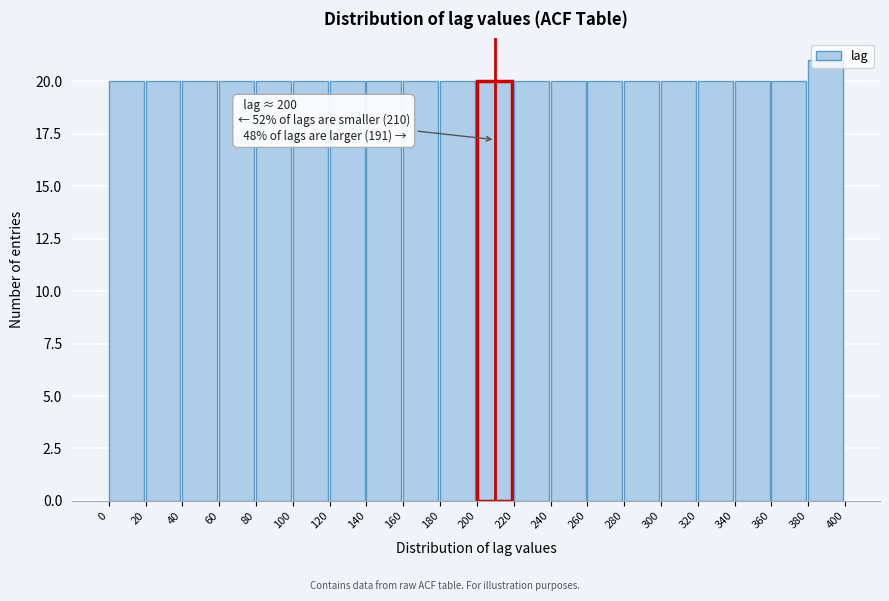

Which range on the x-axis has the tallest bar?

380 to 400